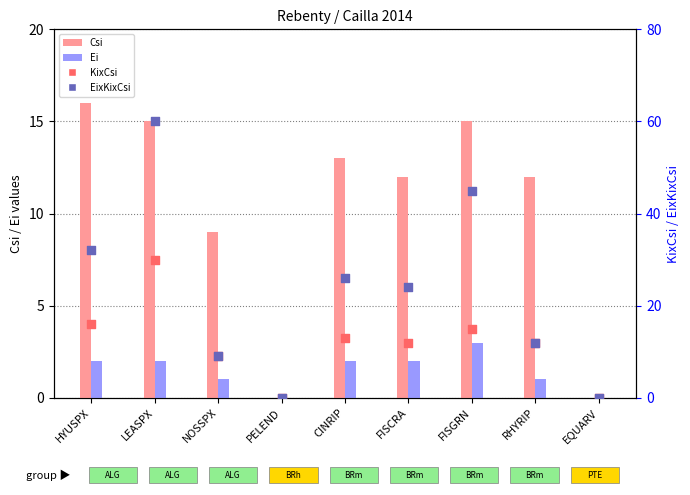

Which series has the largest total across all categories?

EixKixCsi